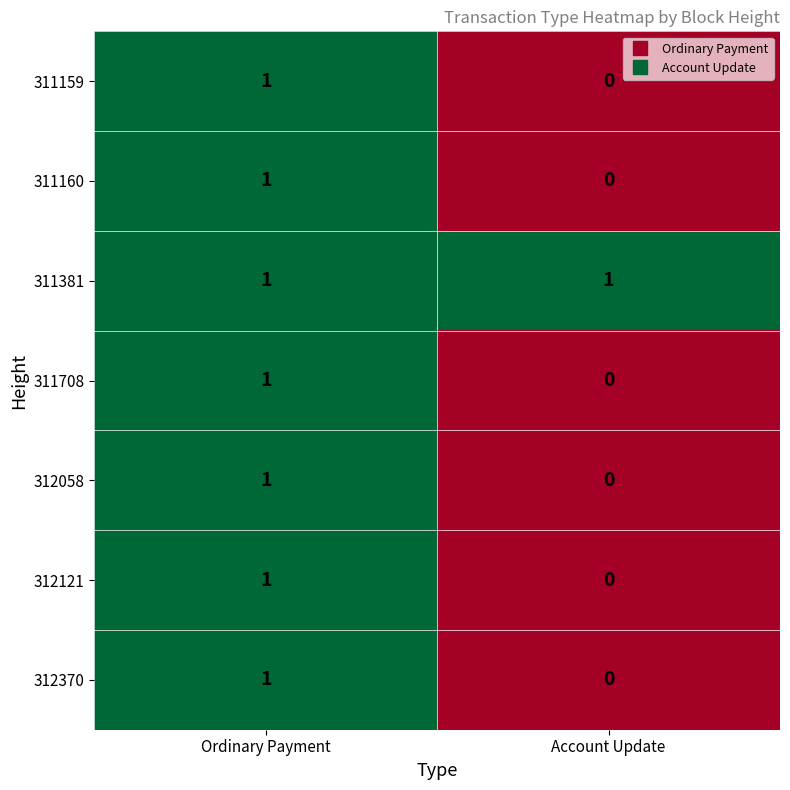

What is the difference between the highest and lowest values at Account Update?

1